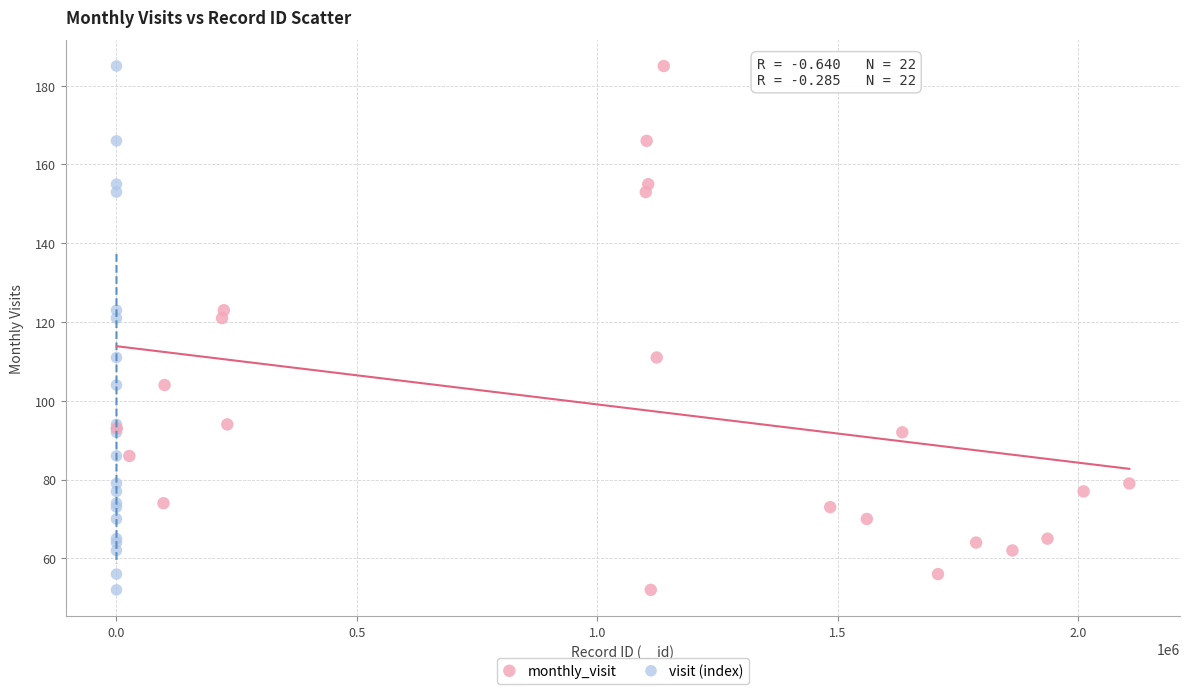

What are all the series names shown in the legend?

monthly_visit, visit (index)